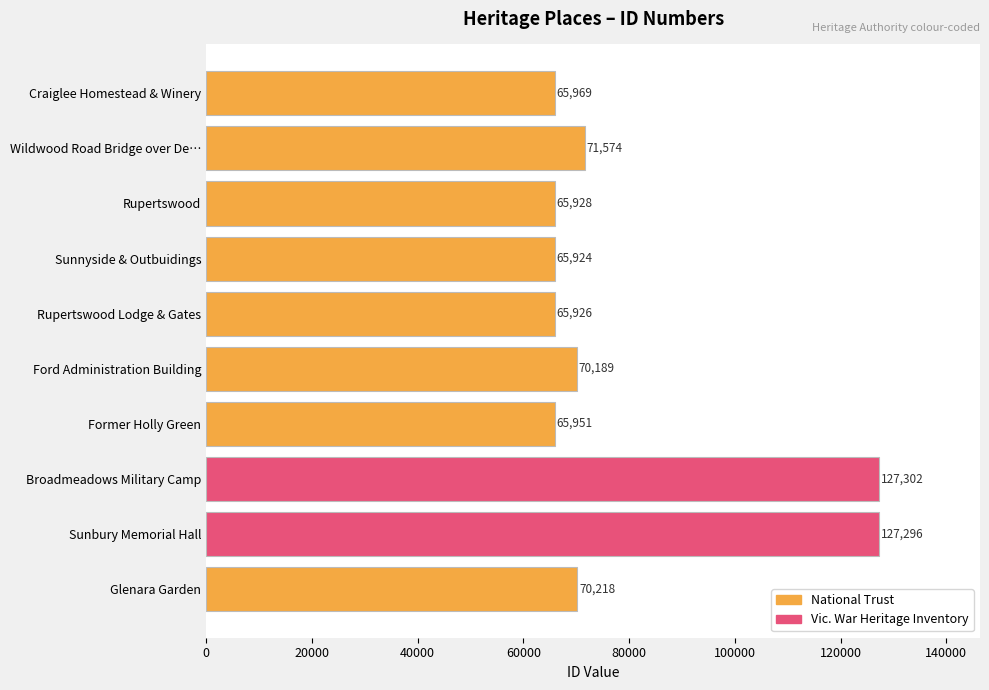

How many data points are less than 70189?

5